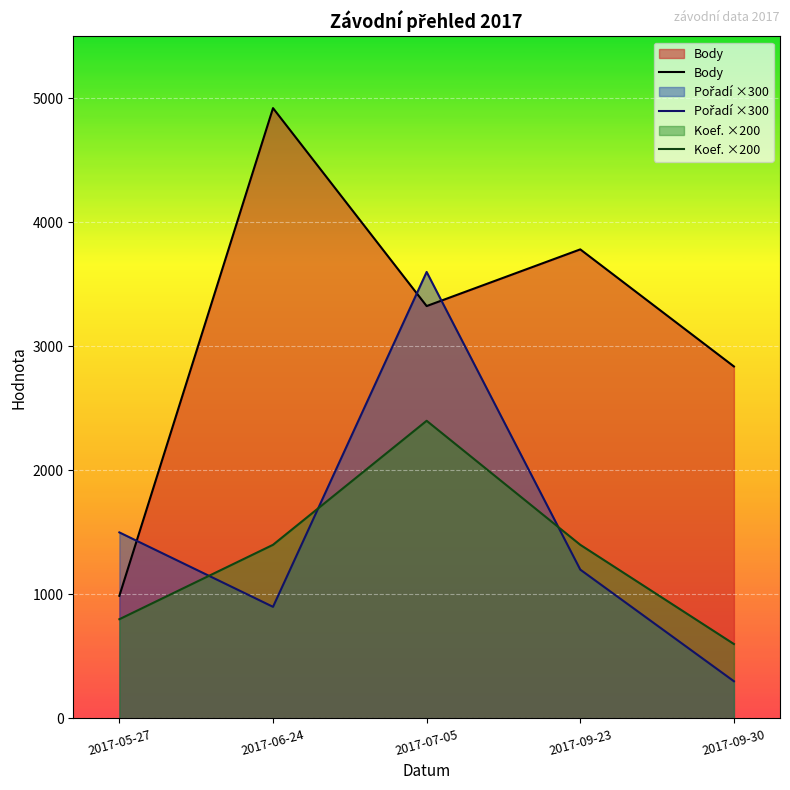

How many categories are shown in the chart?

5